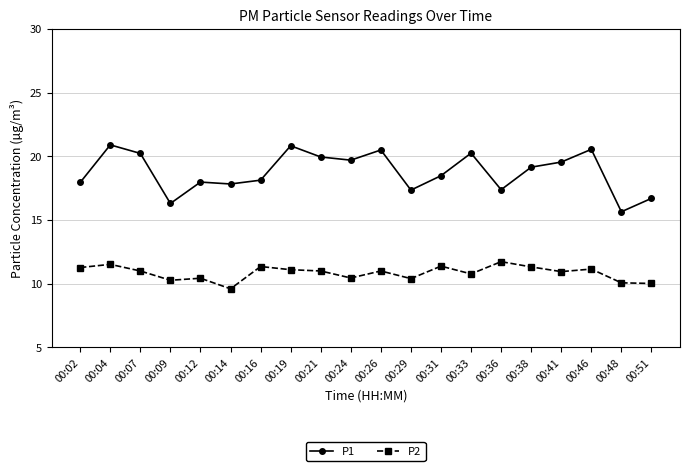

Where is the first local maximum for P2?

00:04